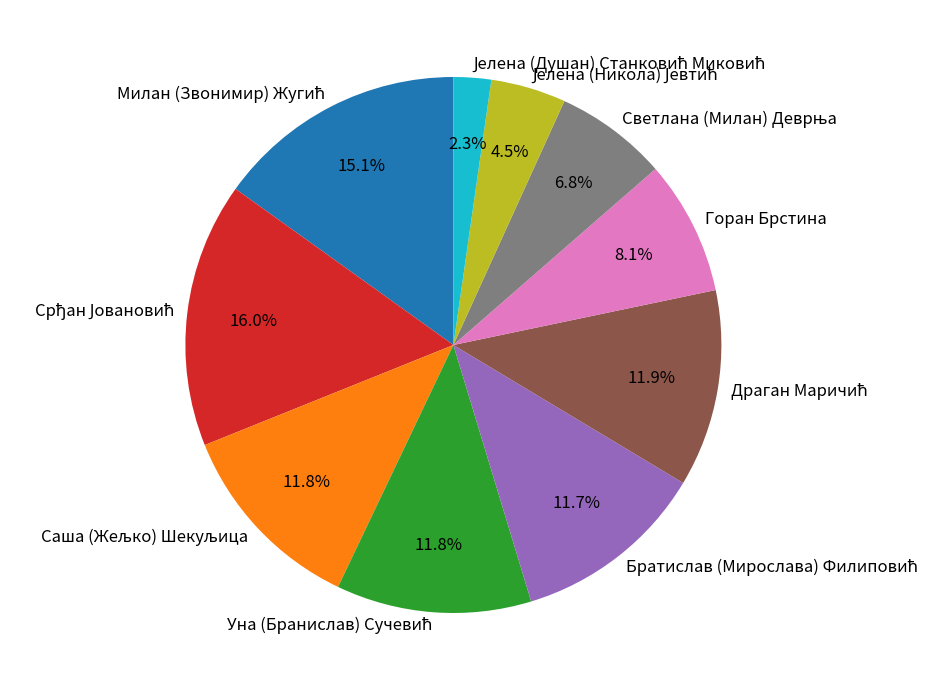

Does any single category account for the majority?

No